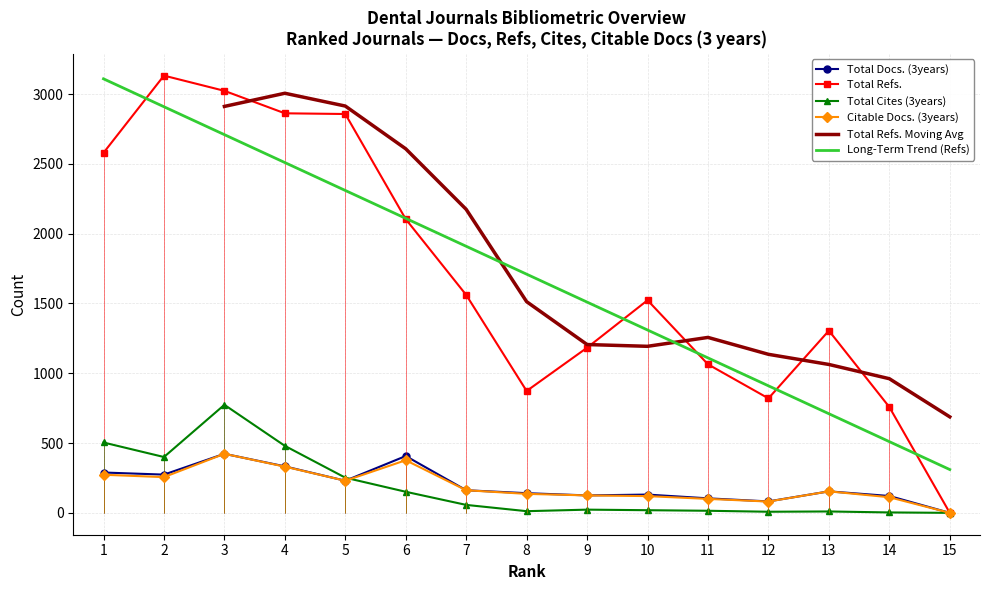

At which category does Total Docs. (3years) reach its first local peak?

3